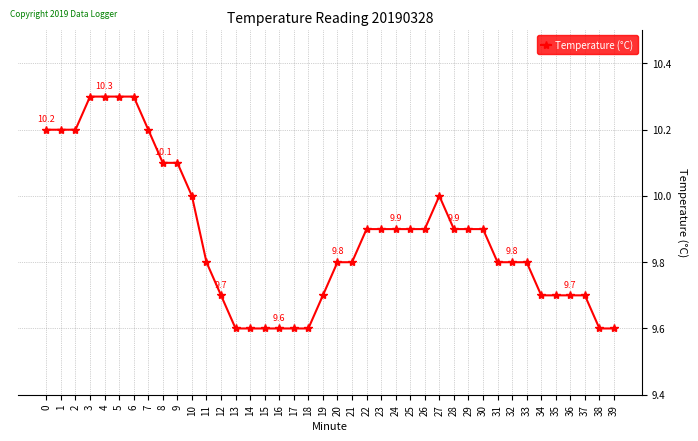

Reading left to right, list all the values displayed in this chart.

10.2	10.2	10.2	10.3	10.3	10.3	10.3	10.2	10.1	10.1	10.0	9.8	9.7	9.6	9.6	9.6	9.6	9.6	9.6	9.7	9.8	9.8	9.9	9.9	9.9	9.9	9.9	10.0	9.9	9.9	9.9	9.8	9.8	9.8	9.7	9.7	9.7	9.7	9.6	9.6